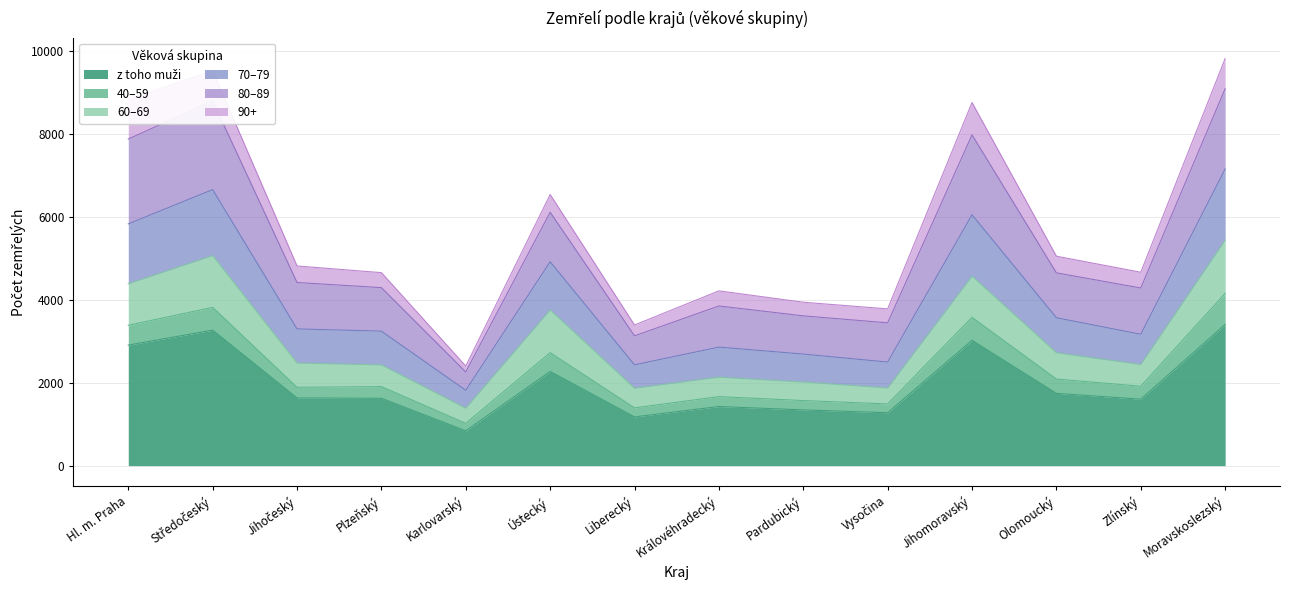

How many data points does each series have?

14